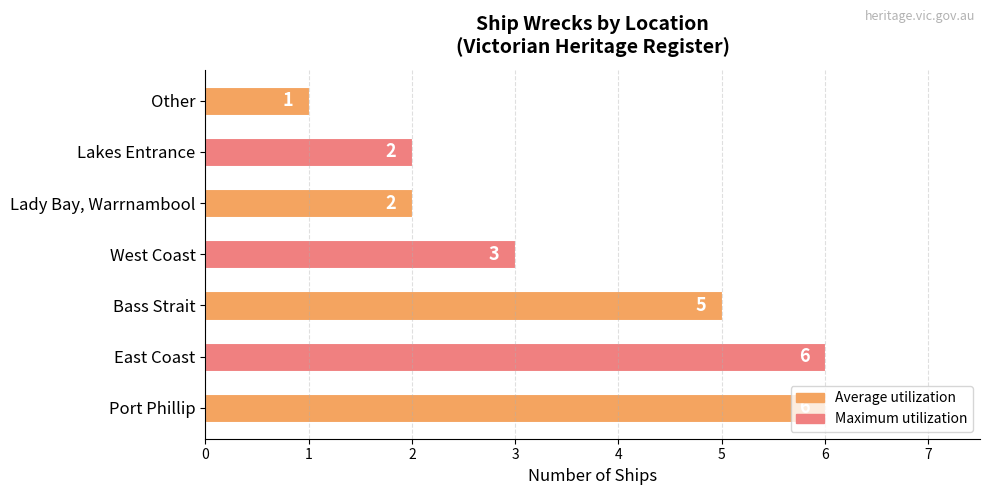

What is the ratio of the value at East Coast to the value at Other?

6.0